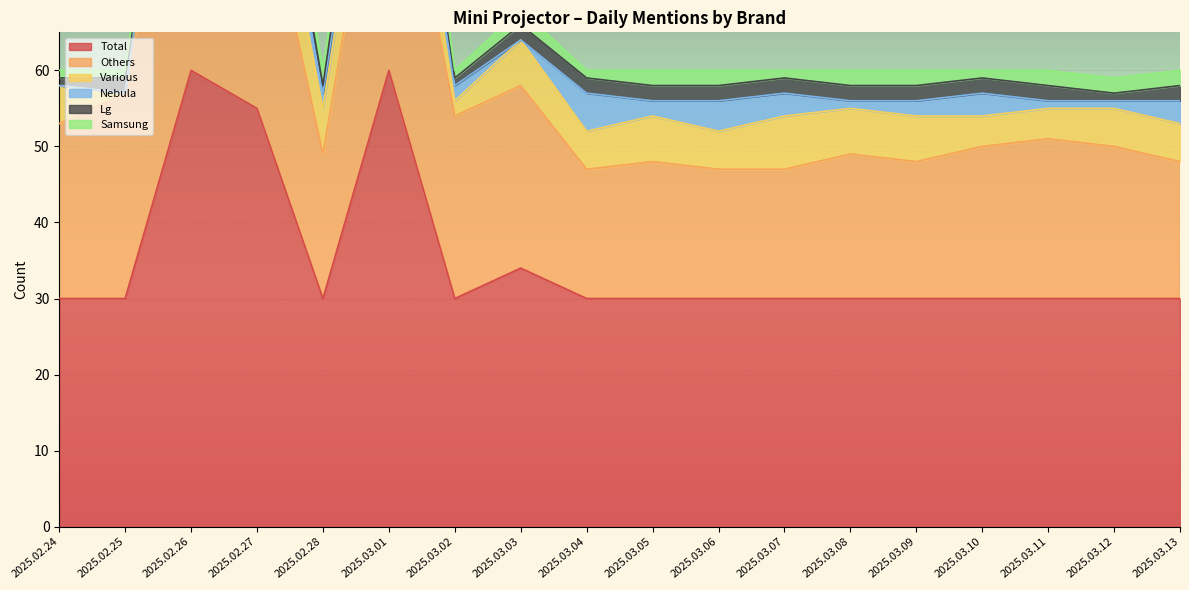

True or false: Nebula and Various cross at least once.

False